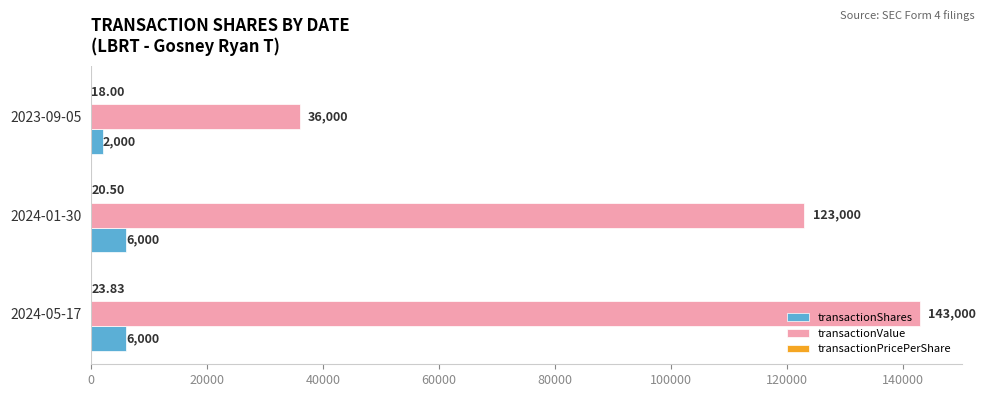

What is the sum of all transactionValue values?

302000.0